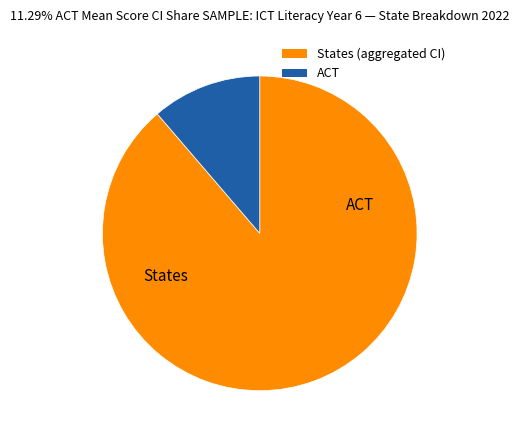

Is there a majority slice in this chart?

Yes